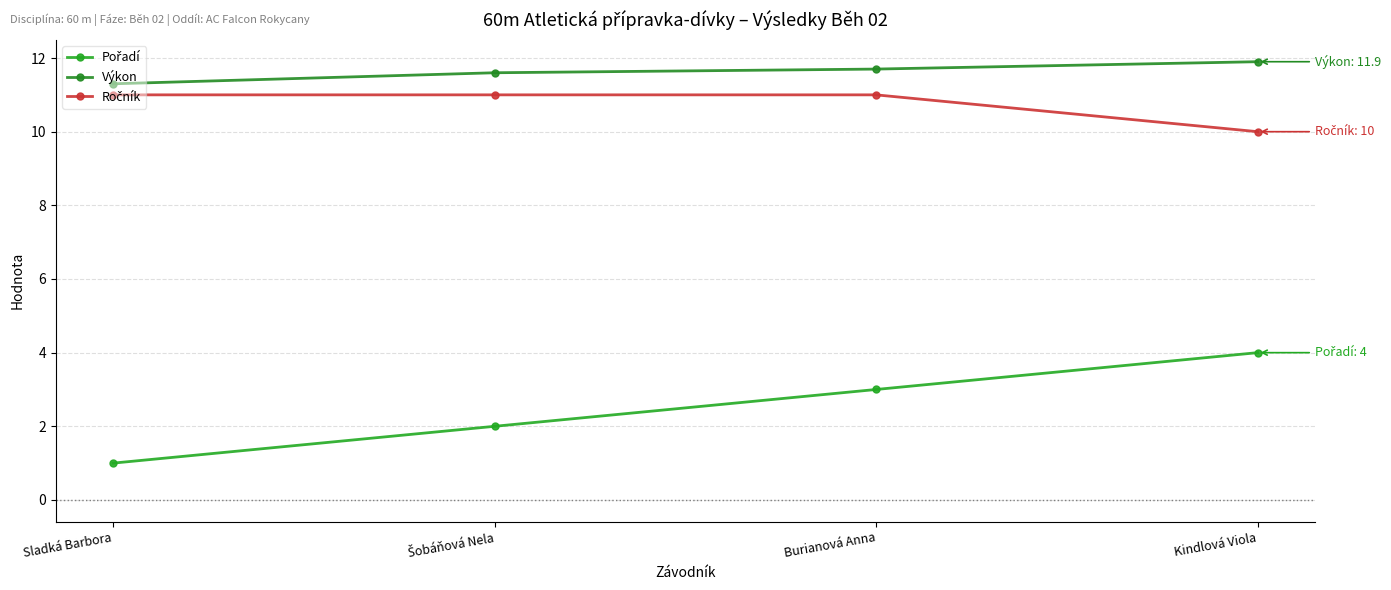

What is the approximate value of Výkon at Burianová Anna?

11.7